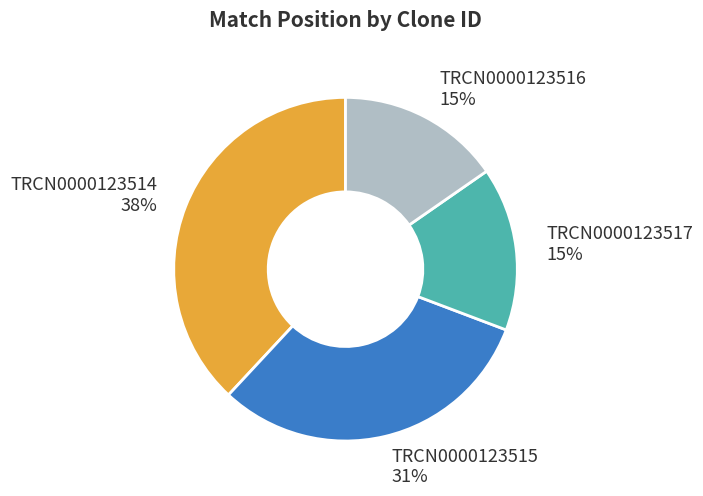

To the nearest percent, what is the average slice percentage?

25%